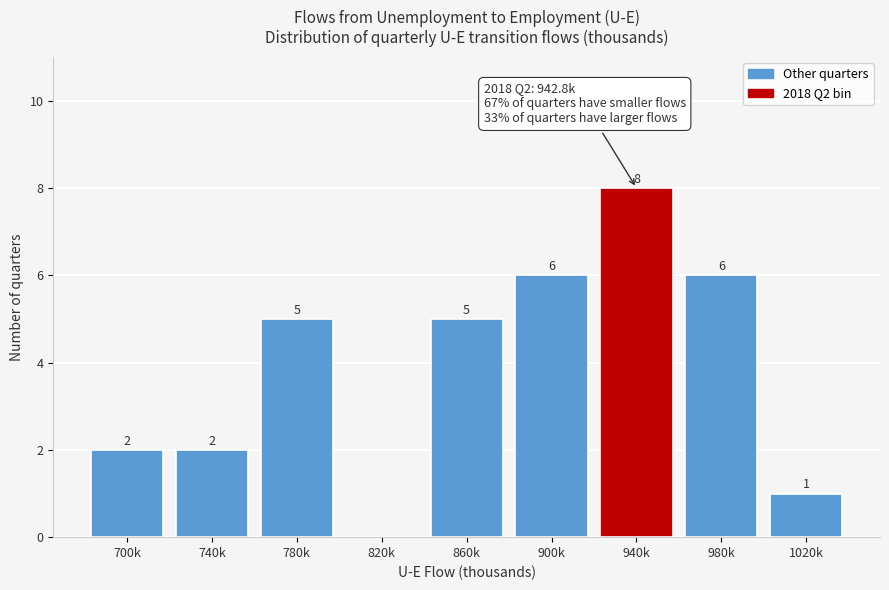

Reading left to right, transcribe all the data shown in this chart.

700k=2	740k=2	780k=5	820k=0	860k=5	900k=6	940k=8	980k=6	1020k=1